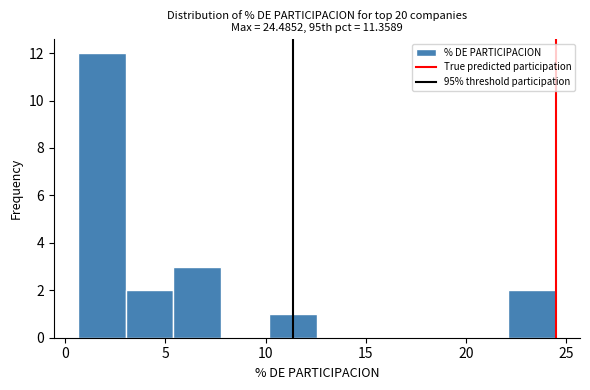

Reading left to right, list every bar in this chart as the range it spans on the x-axis followed by its height. Neither the bar edges nor the heights are printed on the chart, so give them approximately, as read against the axes.

0.5 to 3.0: 12
3.0 to 5.5: 2
5.5 to 8.0: 3
8.0 to 10.0: 0
10.0 to 12.5: 1
12.5 to 15.0: 0
15.0 to 17.5: 0
17.5 to 19.5: 0
19.5 to 22.0: 0
22.0 to 24.5: 2